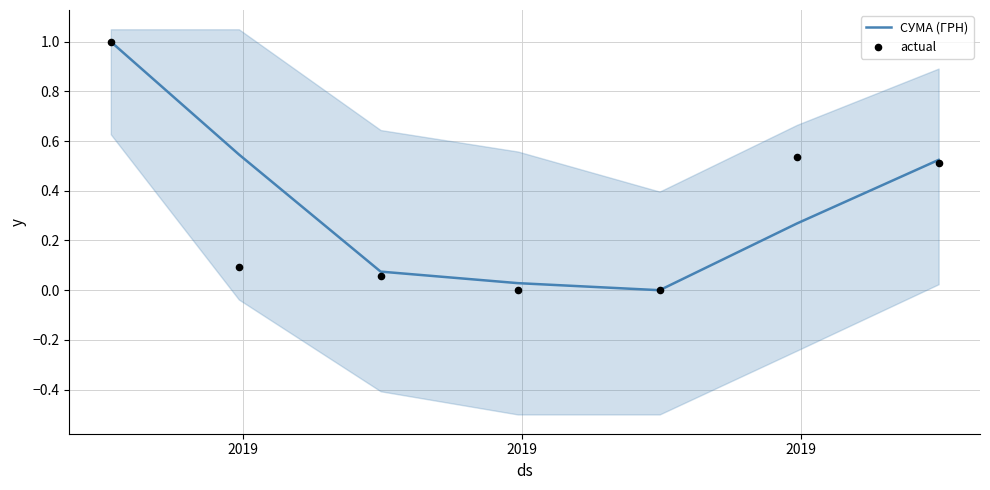

Which series reaches the maximum Y coordinate?

СУМА (ГРН)